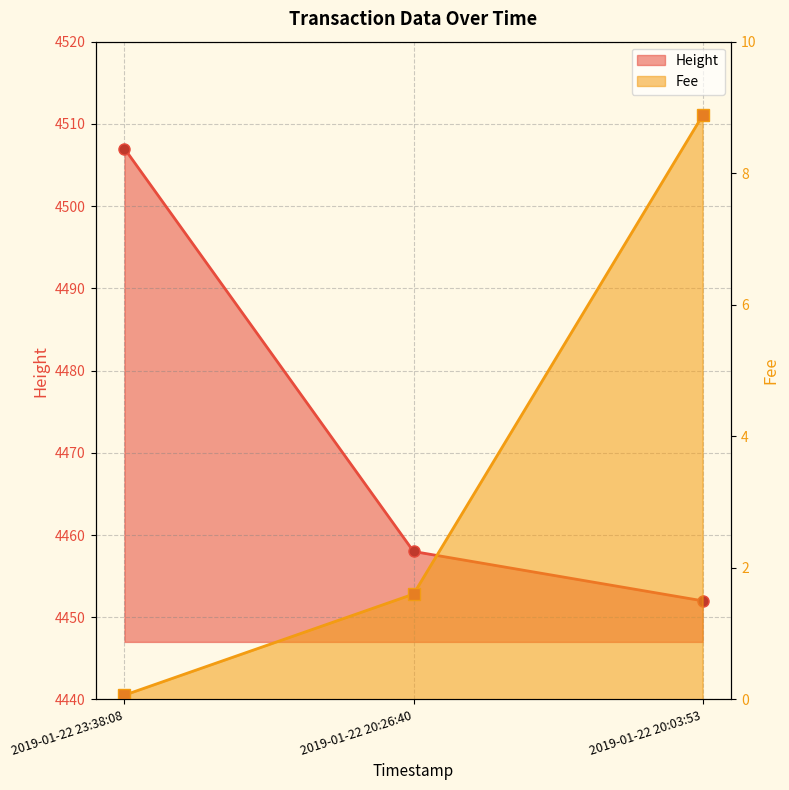

What is the lowest value of the Fee series?

0.1